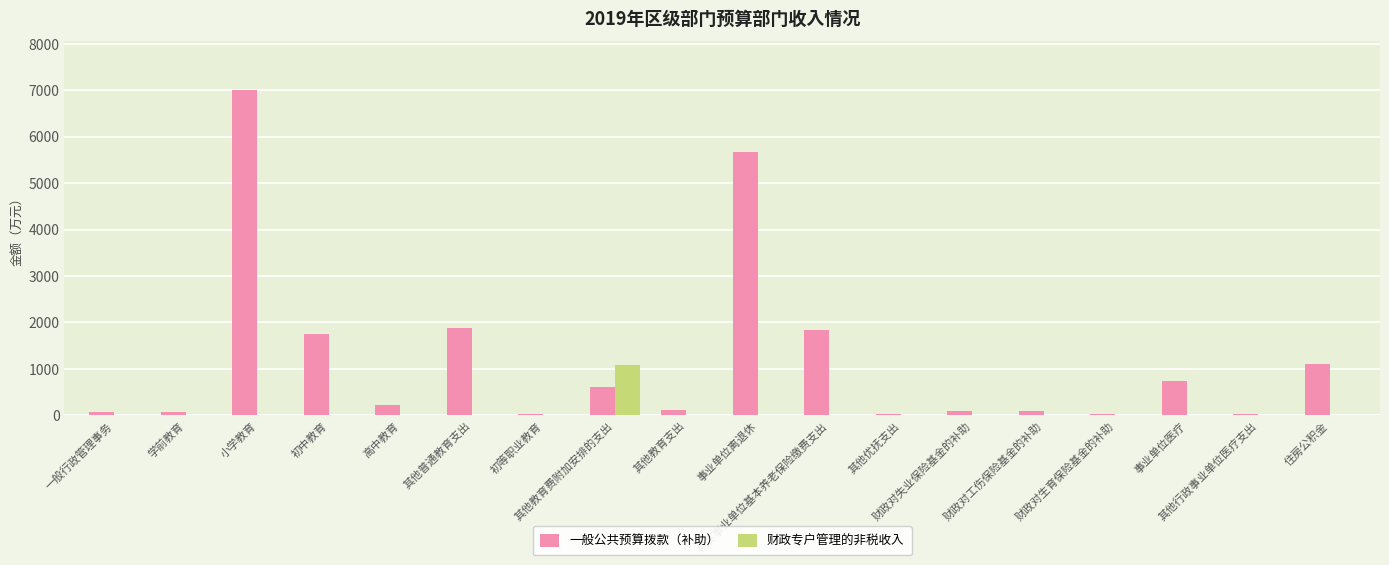

Which series has the largest range (max minus min)?

一般公共预算拨款（补助）